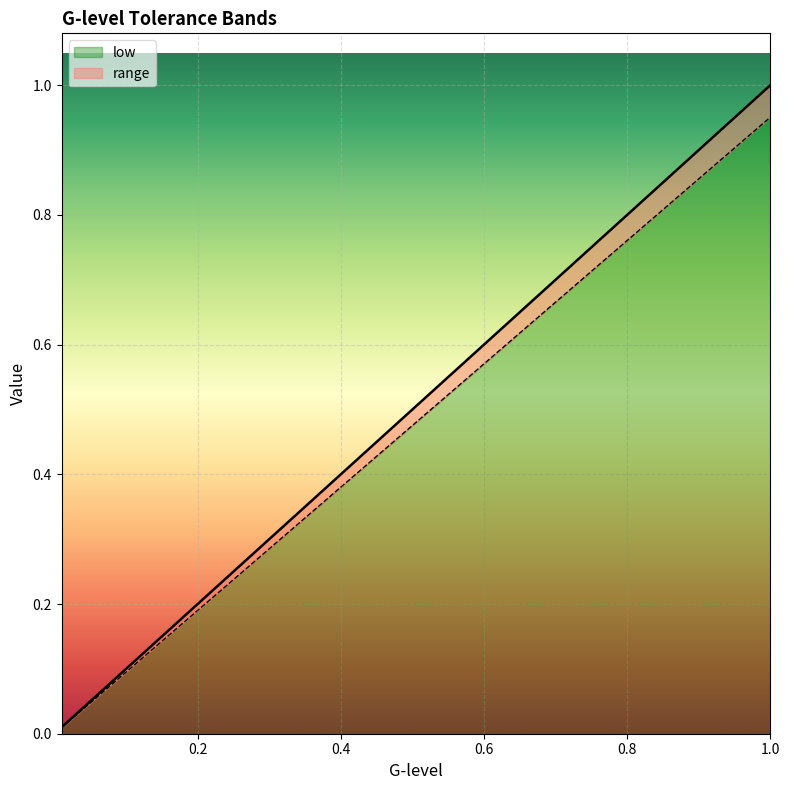

True or false: range and low cross at least once.

False